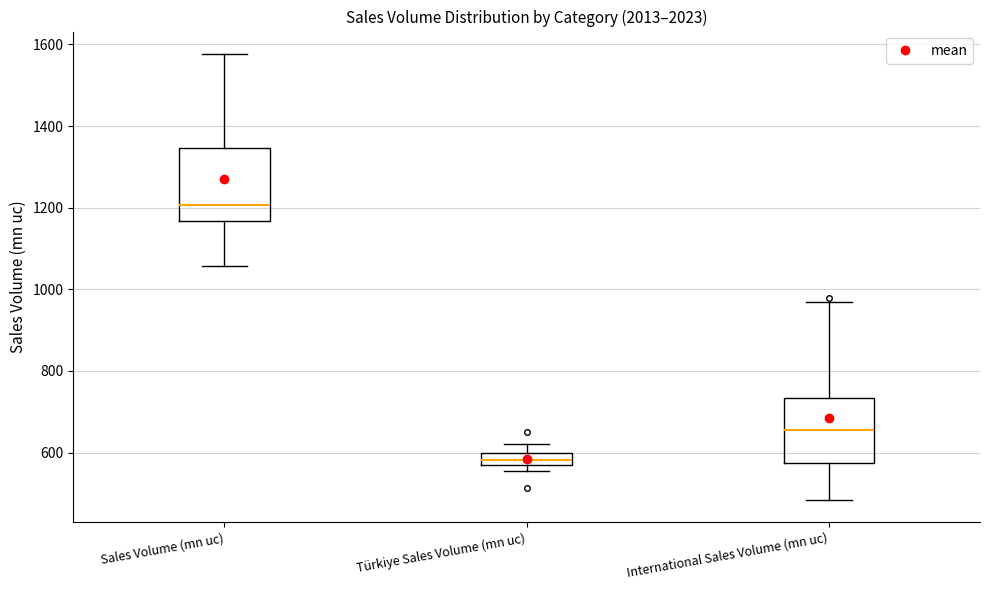

Where does the lower whisker of the box for International Sales Volume (mn uc) end on the y-axis? The values are not printed on the chart, so give them approximately, as read against the axis.

480